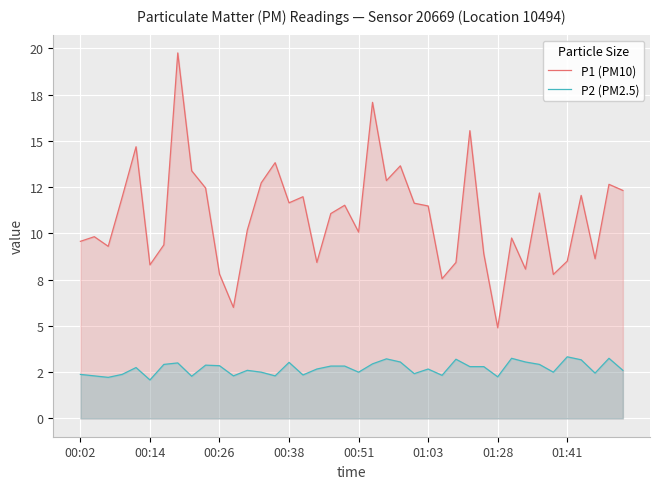

Which series has the largest total across all categories?

P1 (PM10)